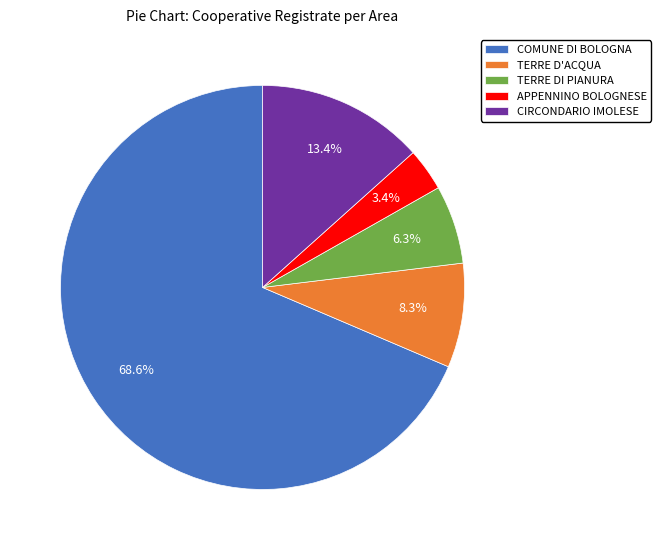

Count the number of slices in the pie.

5